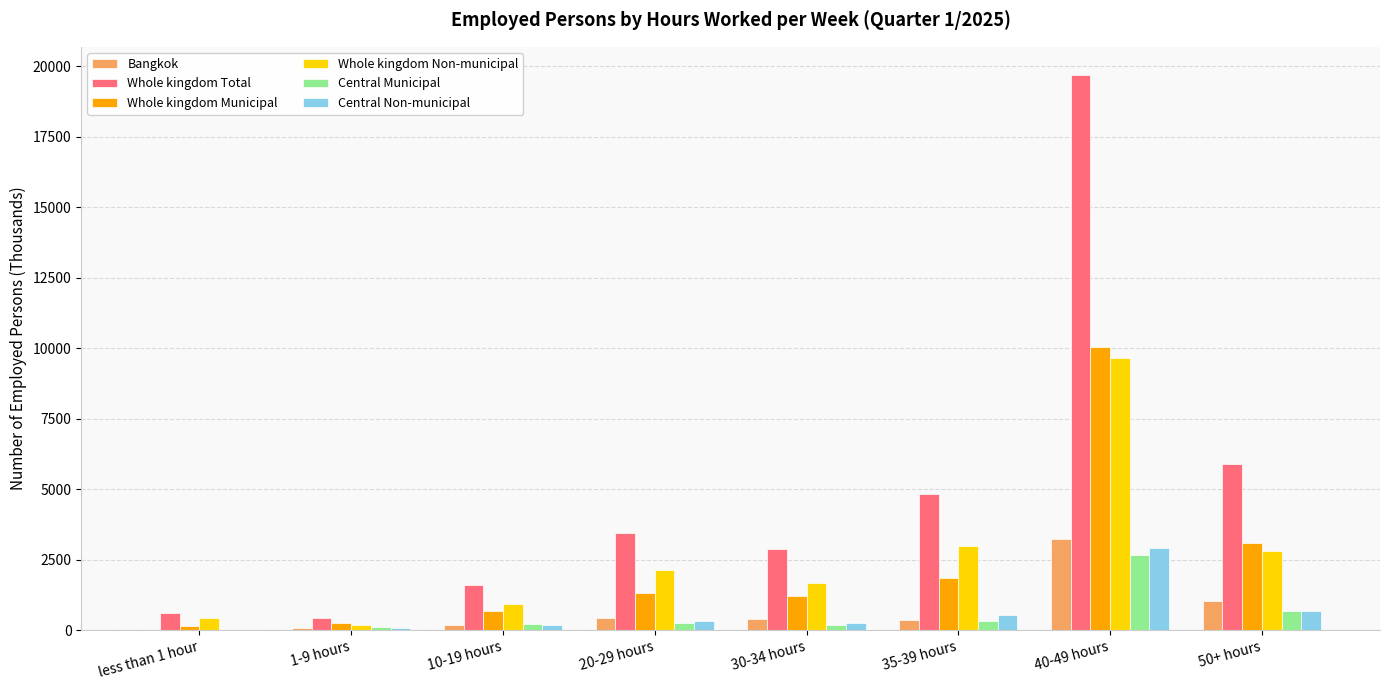

What is the average value of the Whole kingdom Non-municipal series?

2604.1